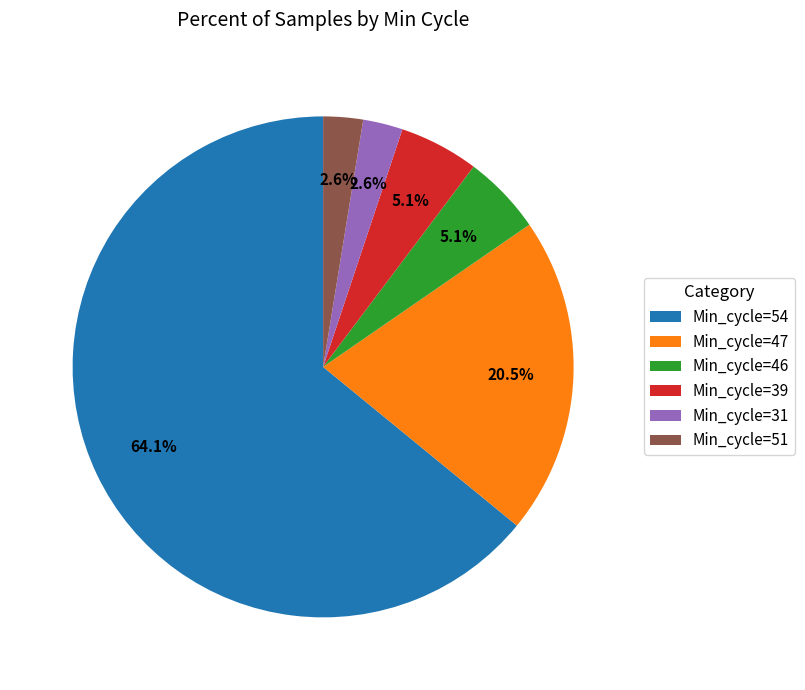

Combined, do Min_cycle=47 and Min_cycle=54 account for over 50%?

Yes